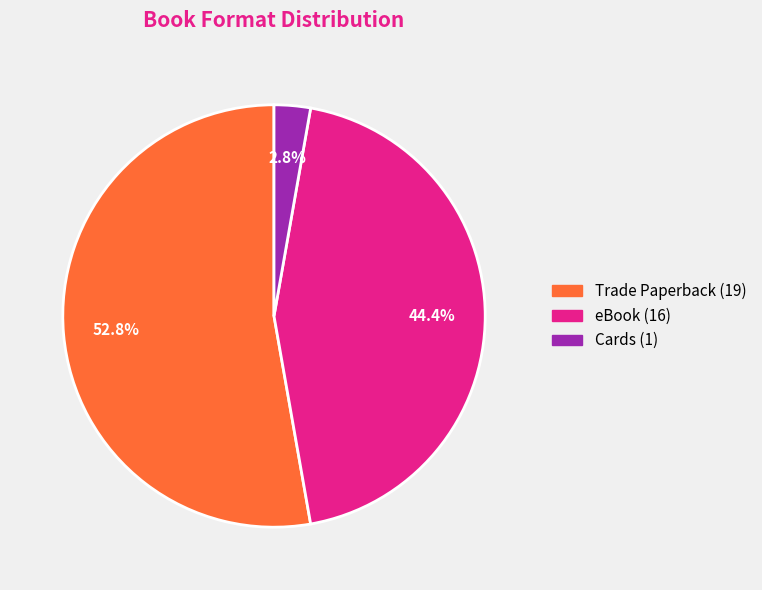

To the nearest percent, what is the combined percentage of Trade Paperback and Cards?

56%